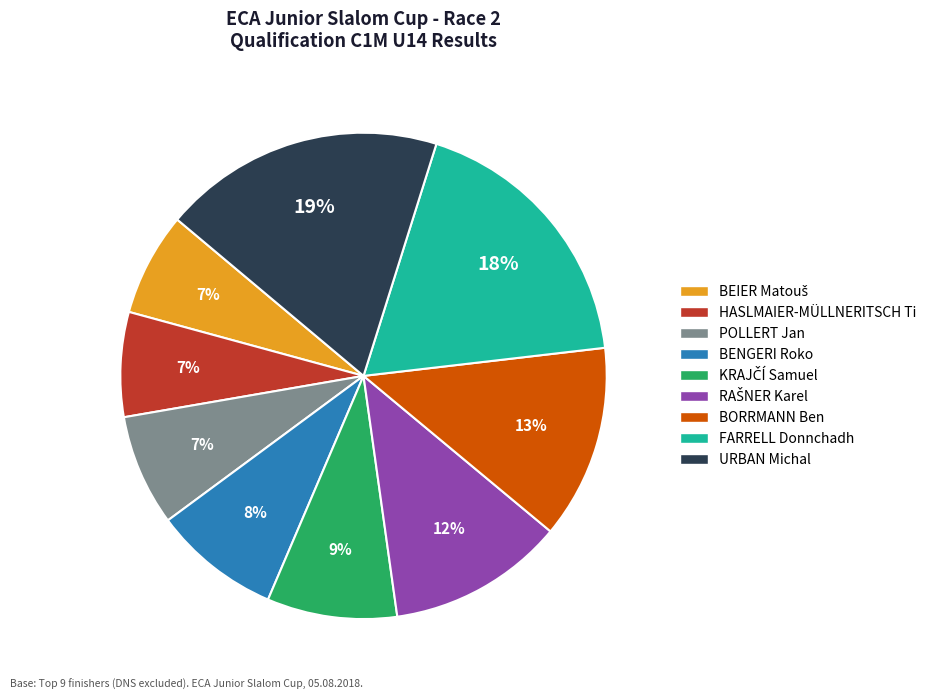

To the nearest percent, what is the difference between the largest and smallest slice percentages?

12%